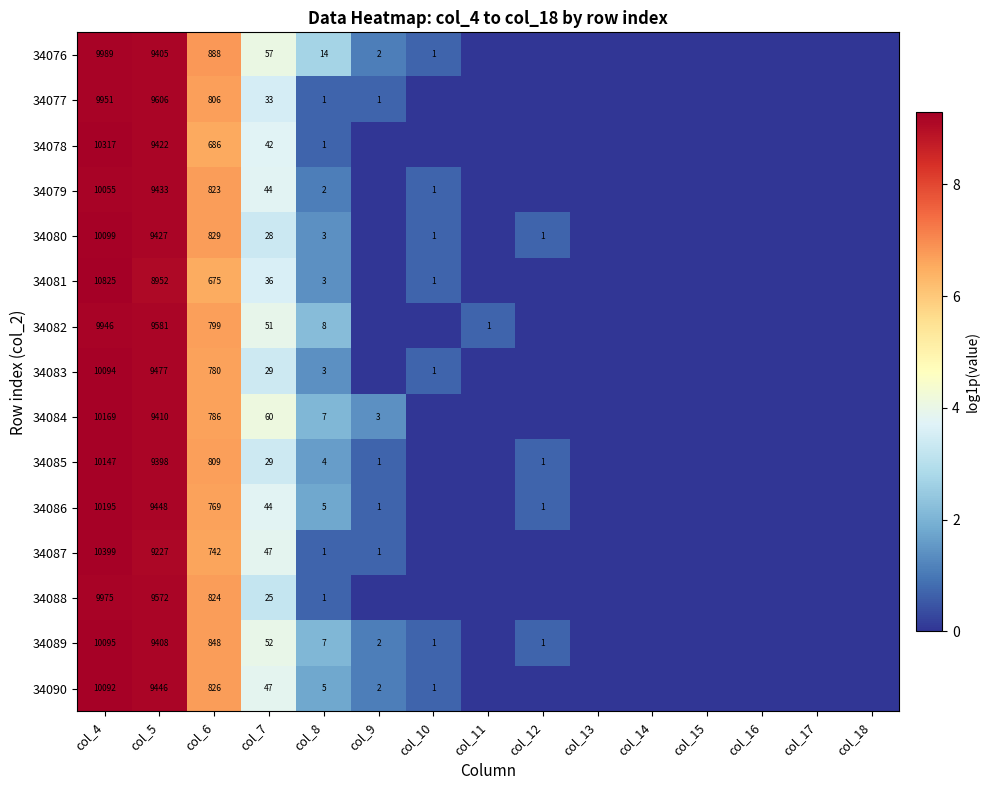

What is the total value across all series at col_4?

152348